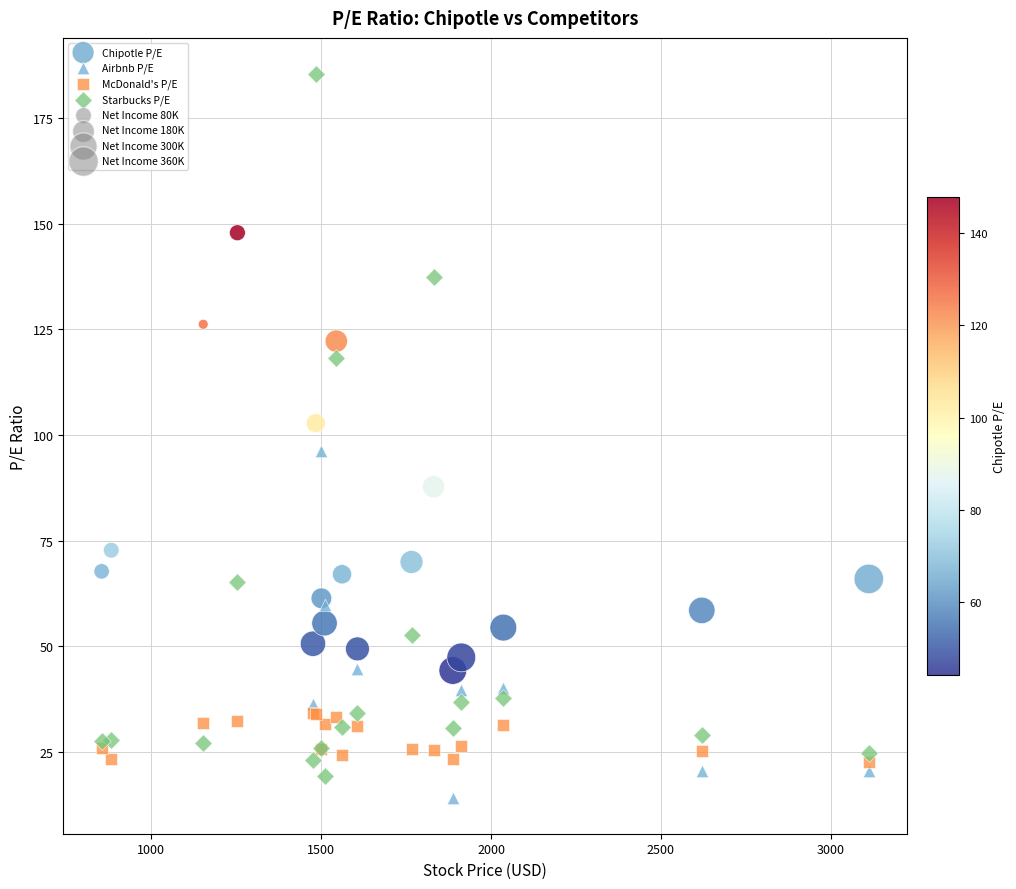

Which series reaches the maximum Y coordinate?

Starbucks P/E